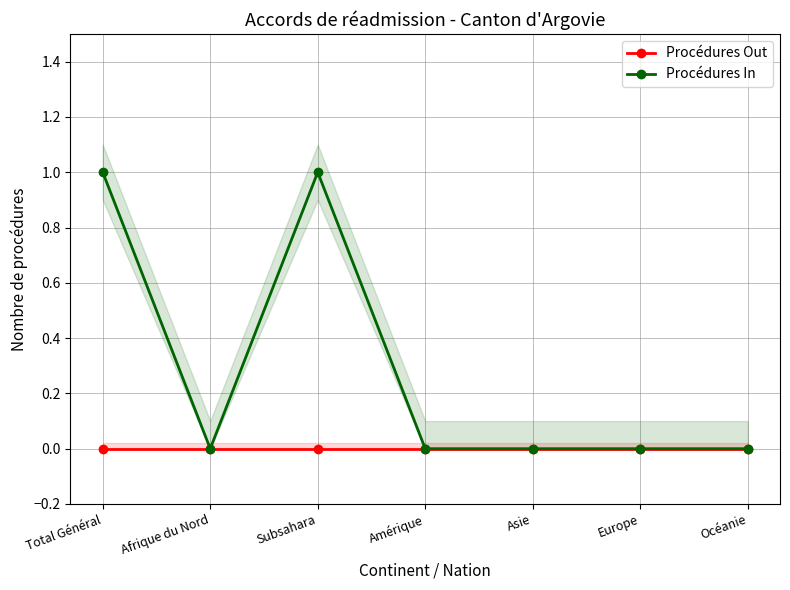

Reading left to right, what are all the values shown in this chart?

Procédures Out: Total Général=0	Afrique du Nord=0	Subsahara=0	Amérique=0	Asie=0	Europe=0	Océanie=0
Procédures In: Total Général=1	Afrique du Nord=0	Subsahara=1	Amérique=0	Asie=0	Europe=0	Océanie=0